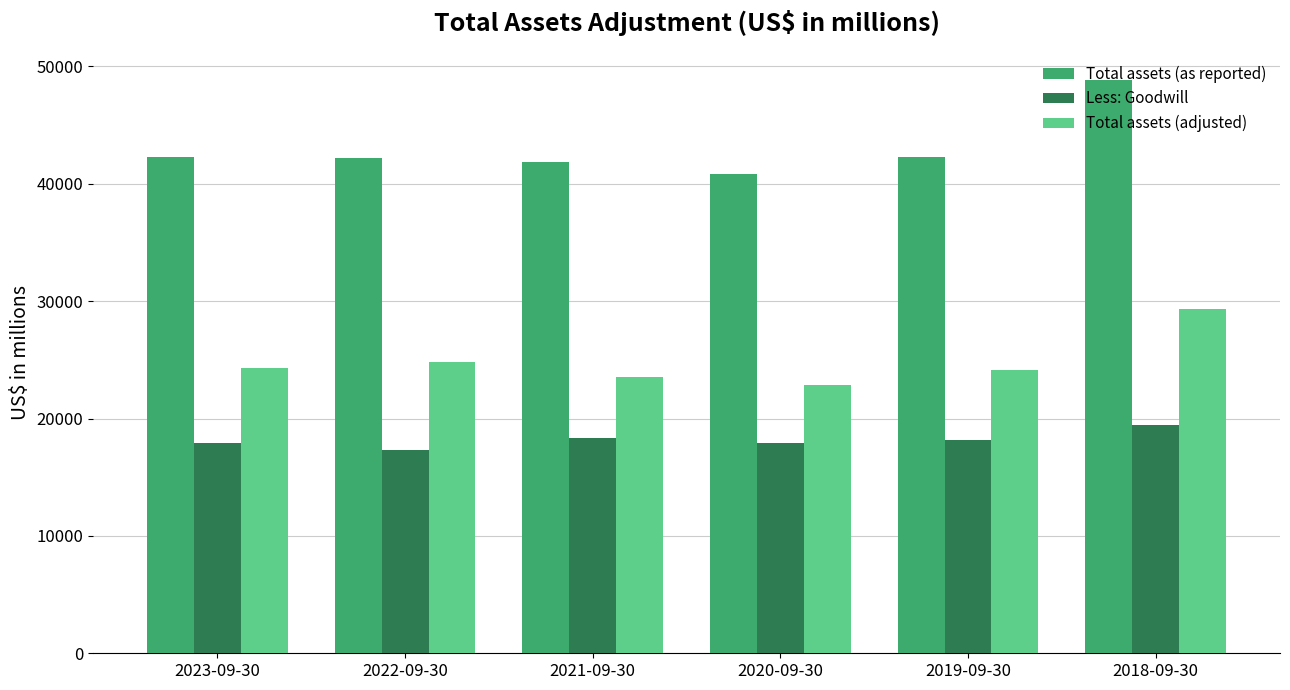

What is the maximum value for Less: Goodwill?

19473